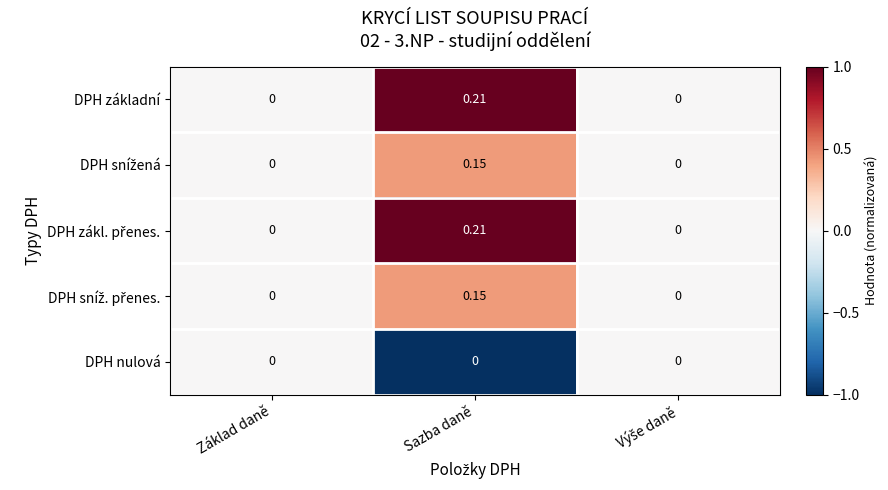

At which category does the chart reach its peak across all series?

Sazba daně